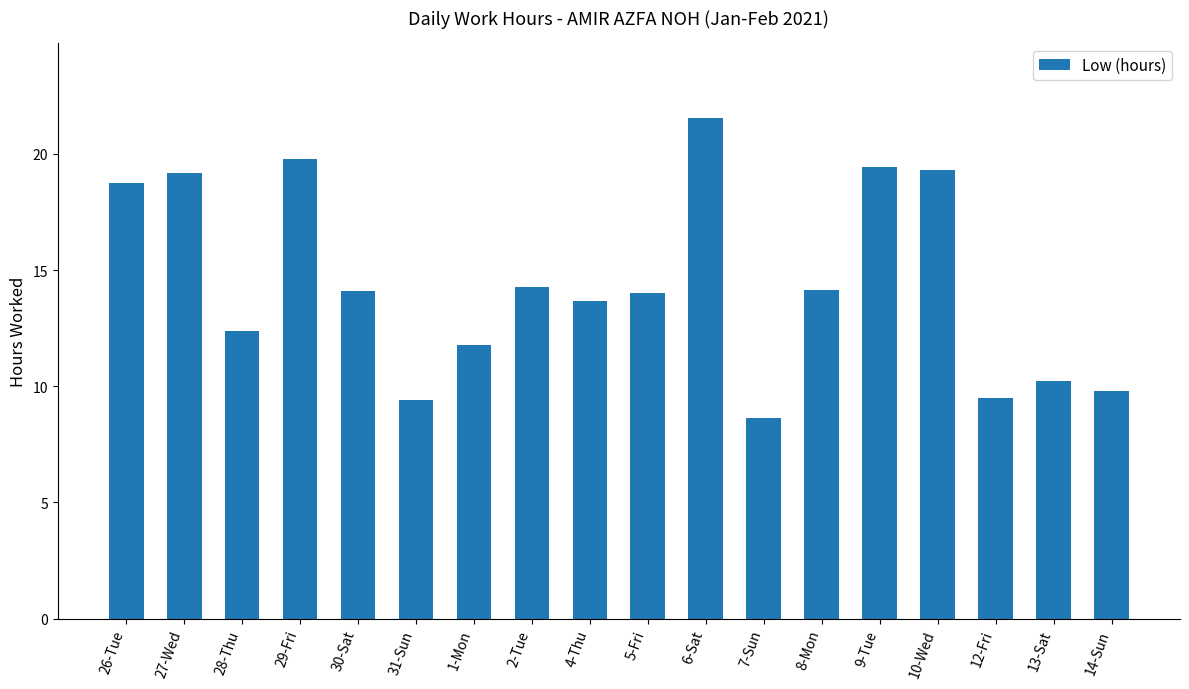

Does the chart contain stacked bars?

No